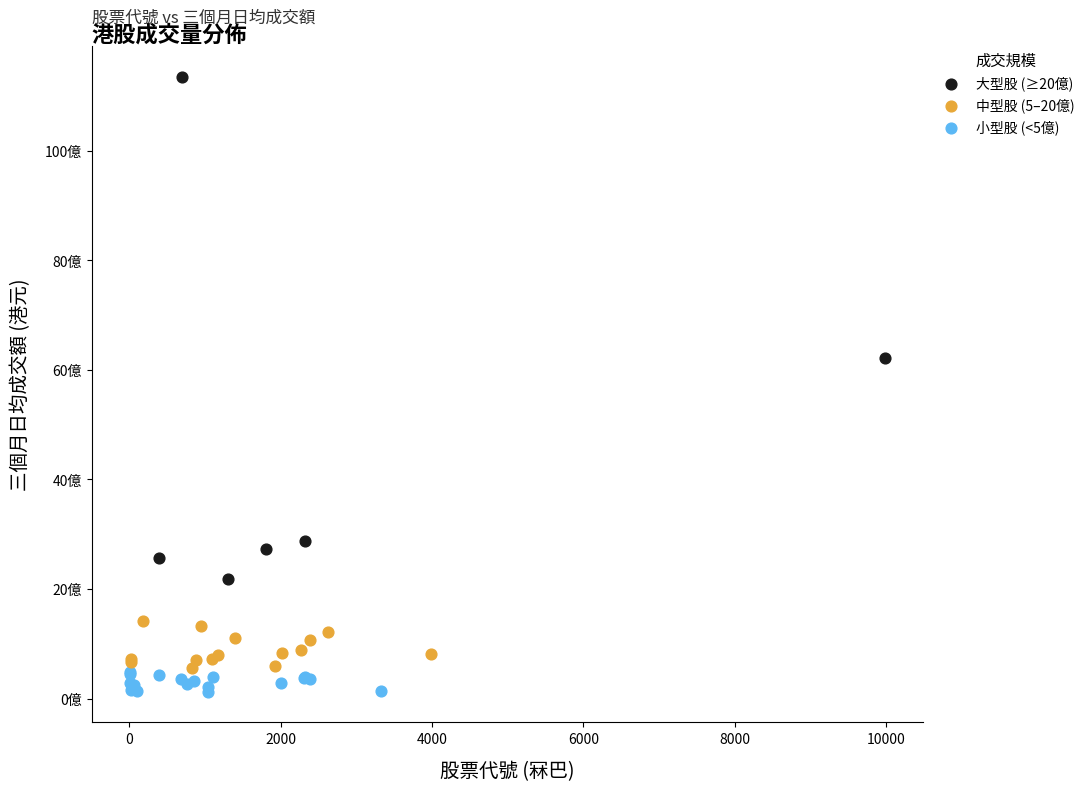

What are all the series names shown in the legend?

大型股 (≥20億), 中型股 (5–20億), 小型股 (<5億)